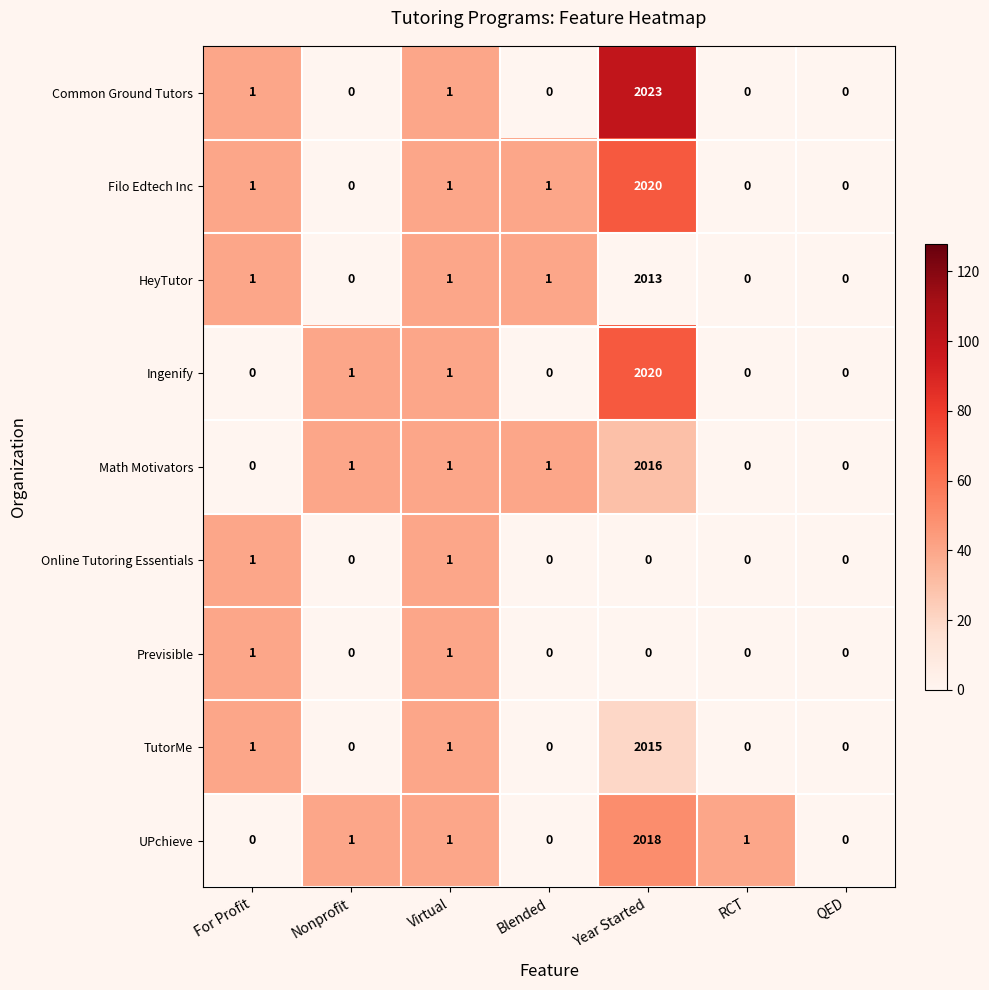

What is the total value across all series at Virtual?

9